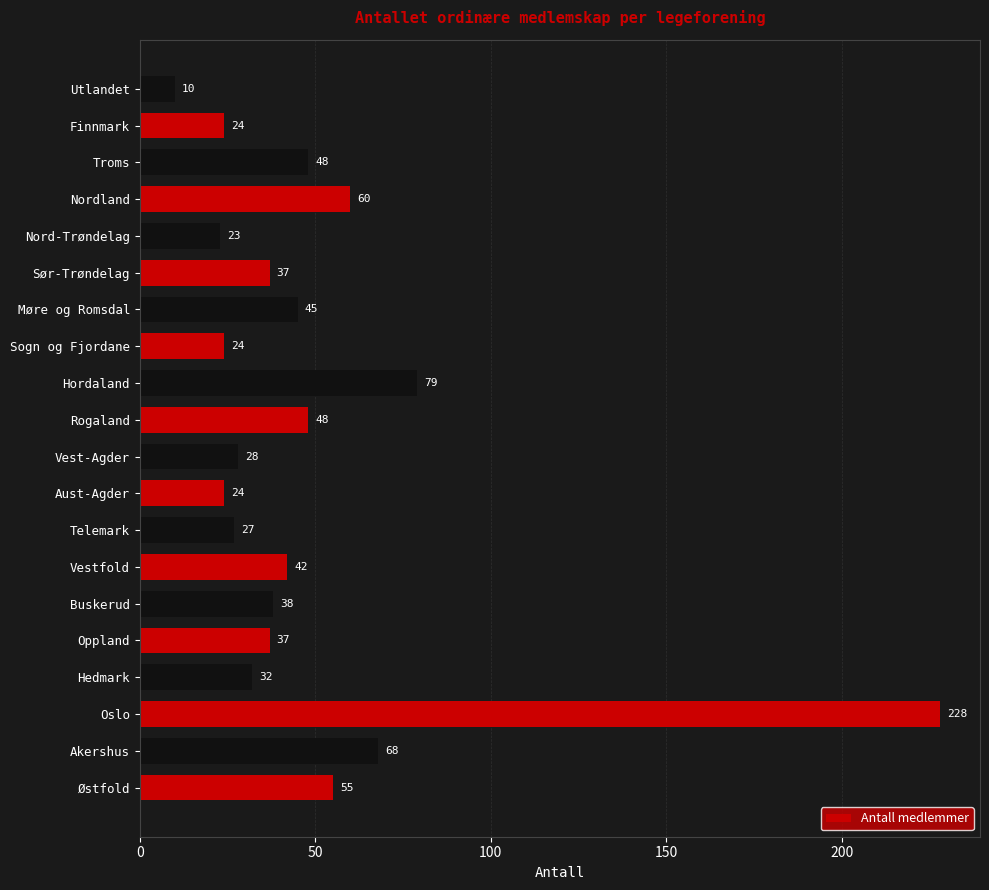

Between Nordland and Telemark, which is larger?

Nordland